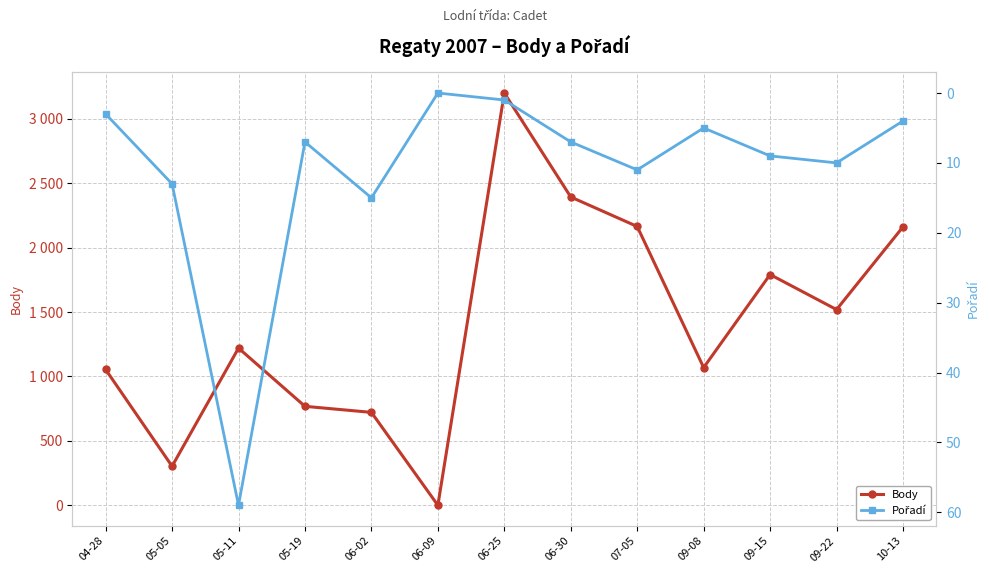

What is the spread (max minus min) of values at 09-22?

1509